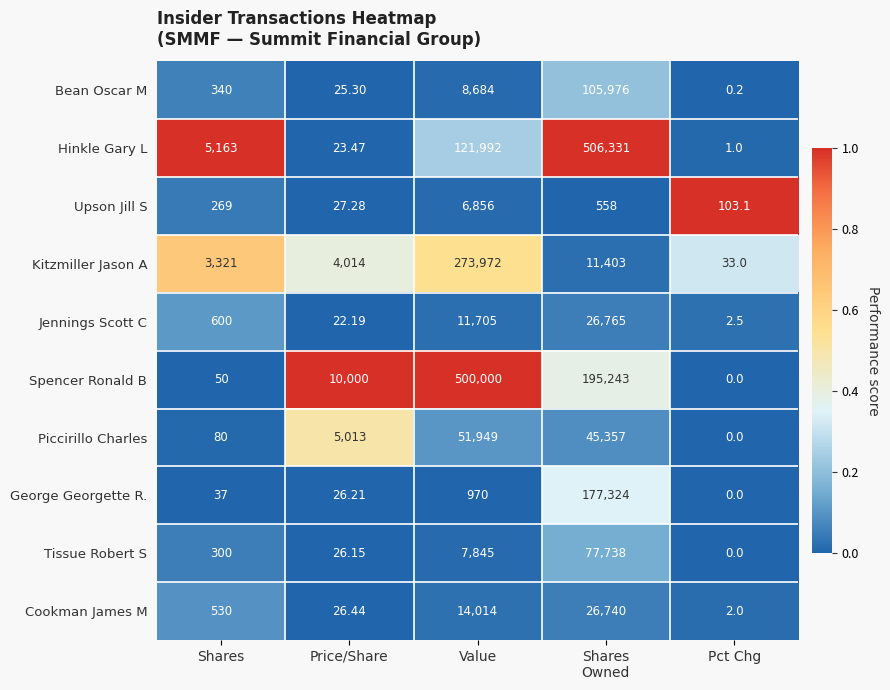

Which label corresponds to the smallest value in the chart?

Pct Chg